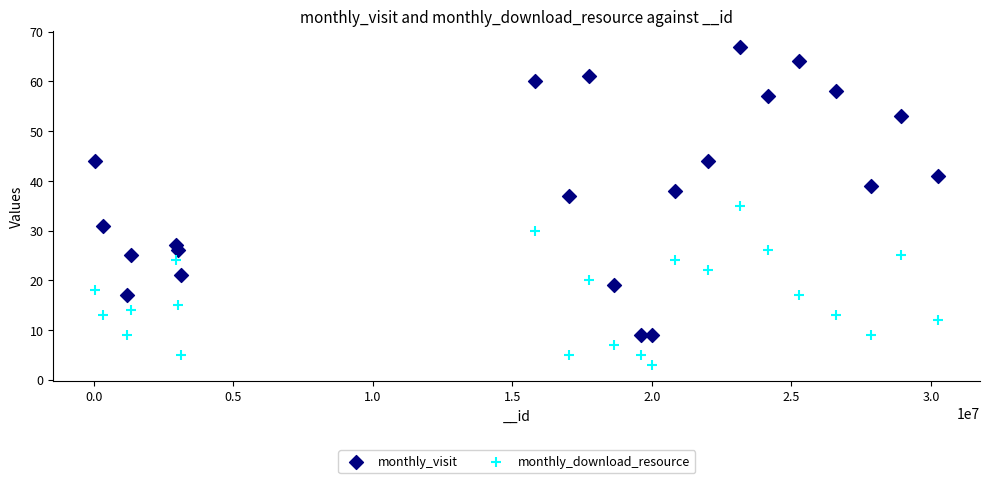

Across all data points, what is the range of X values (max minus min)?

30189715